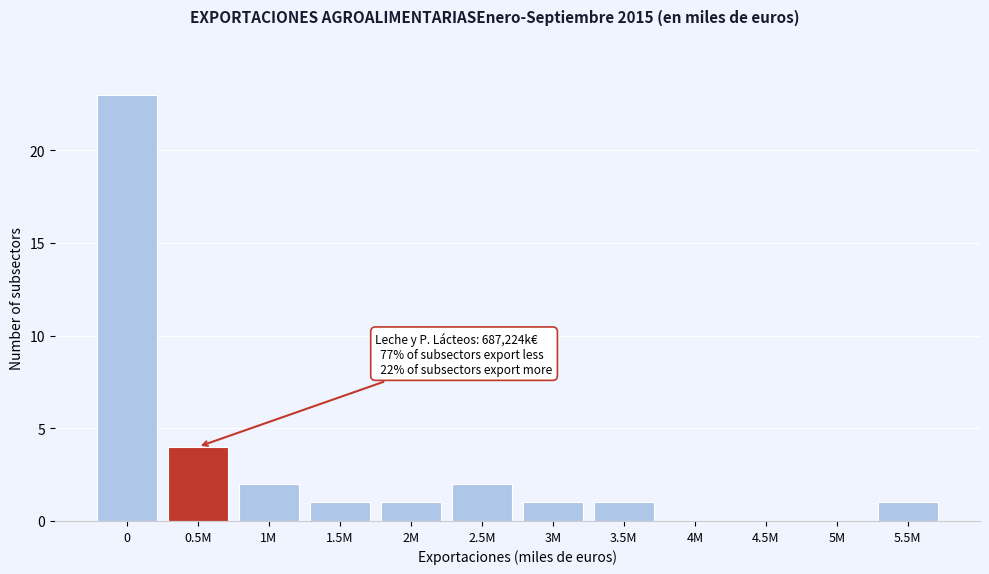

Reading left to right, what are all the values shown in this chart?

0=23	0.5M=4	1M=2	1.5M=1	2M=1	2.5M=2	3M=1	3.5M=1	4M=0	4.5M=0	5M=0	5.5M=1